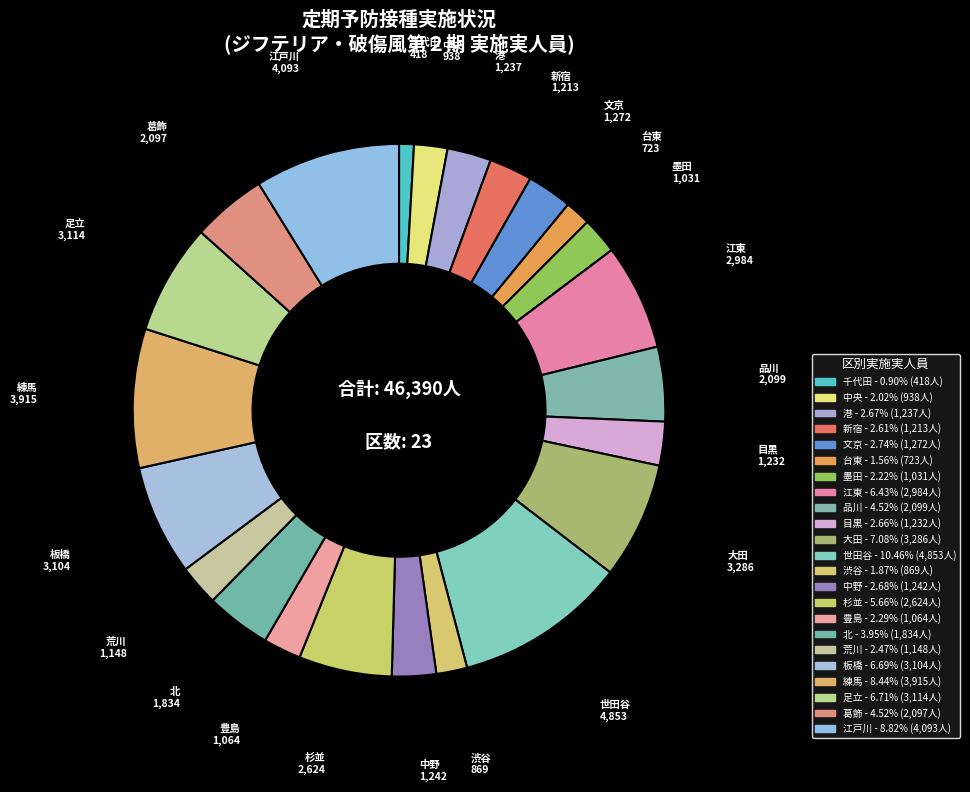

What is the largest slice in the pie chart?

世田谷